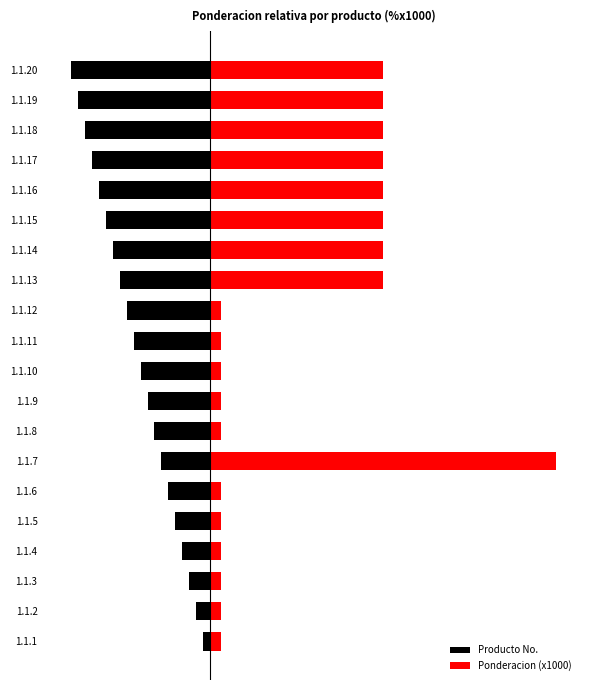

How many values in the Producto No. series exceed -10?

9